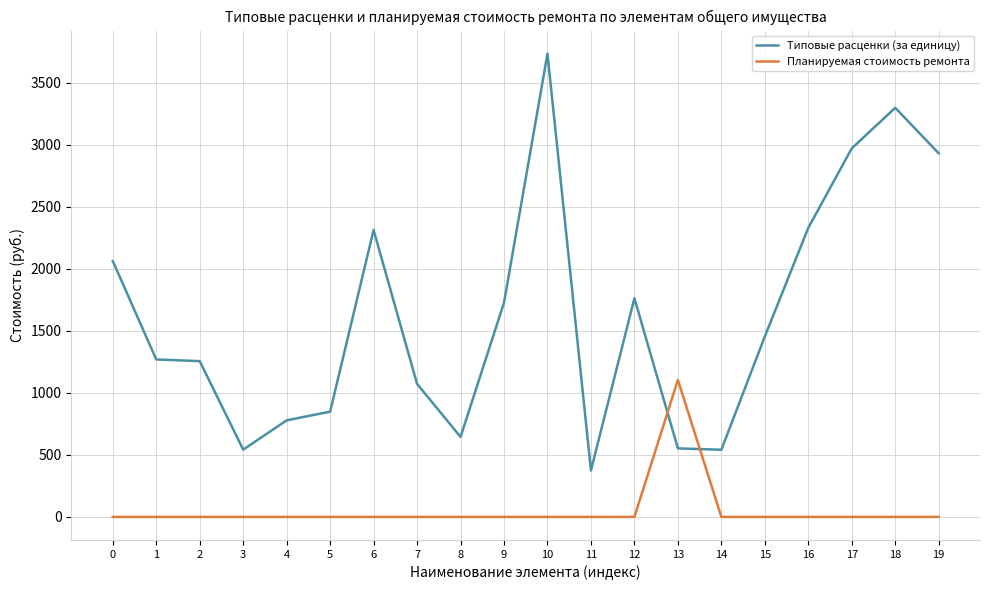

Which series has the largest total across all categories?

Типовые расценки (за единицу)